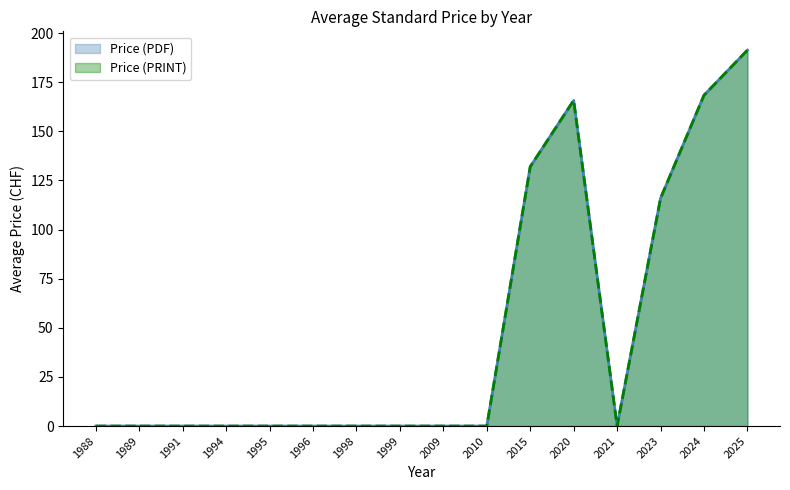

Does the chart display data point markers on the line(s)?

No